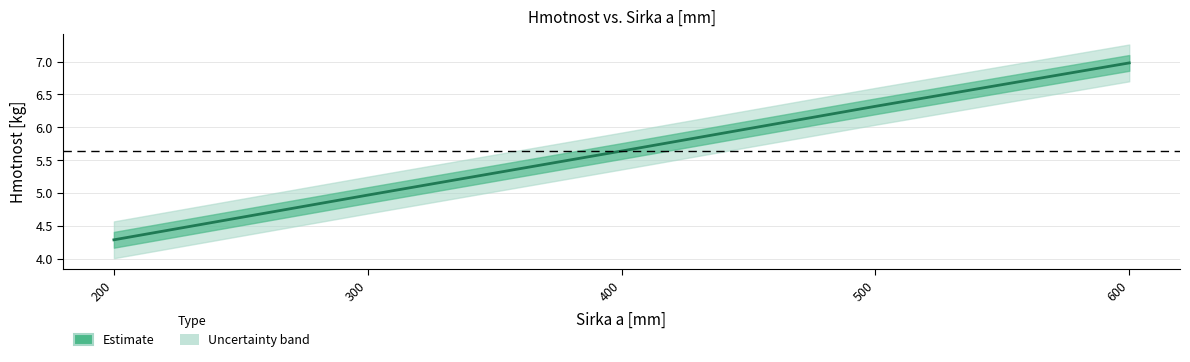

At which category does the chart reach its minimum across all series?

200